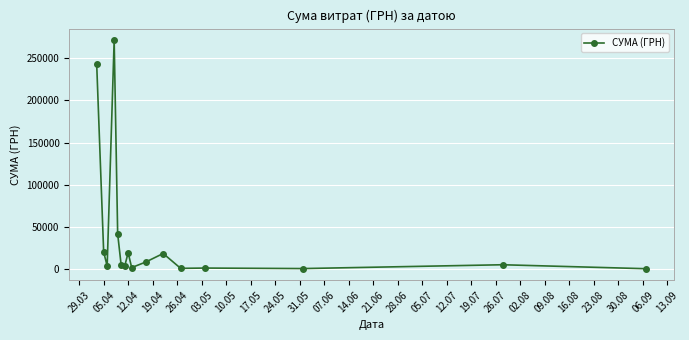

What is the average value?

40050.6